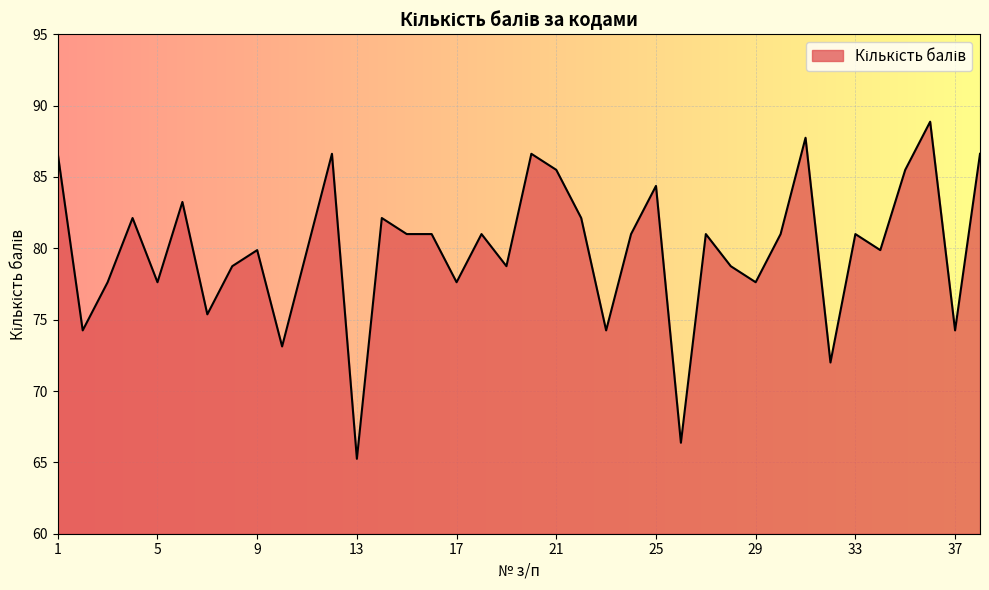

What is the maximum value shown in the chart?

88.9